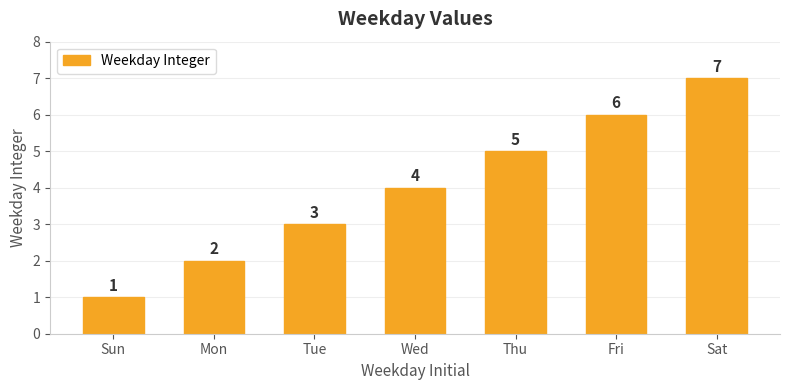

What is the difference between the maximum and minimum values?

6